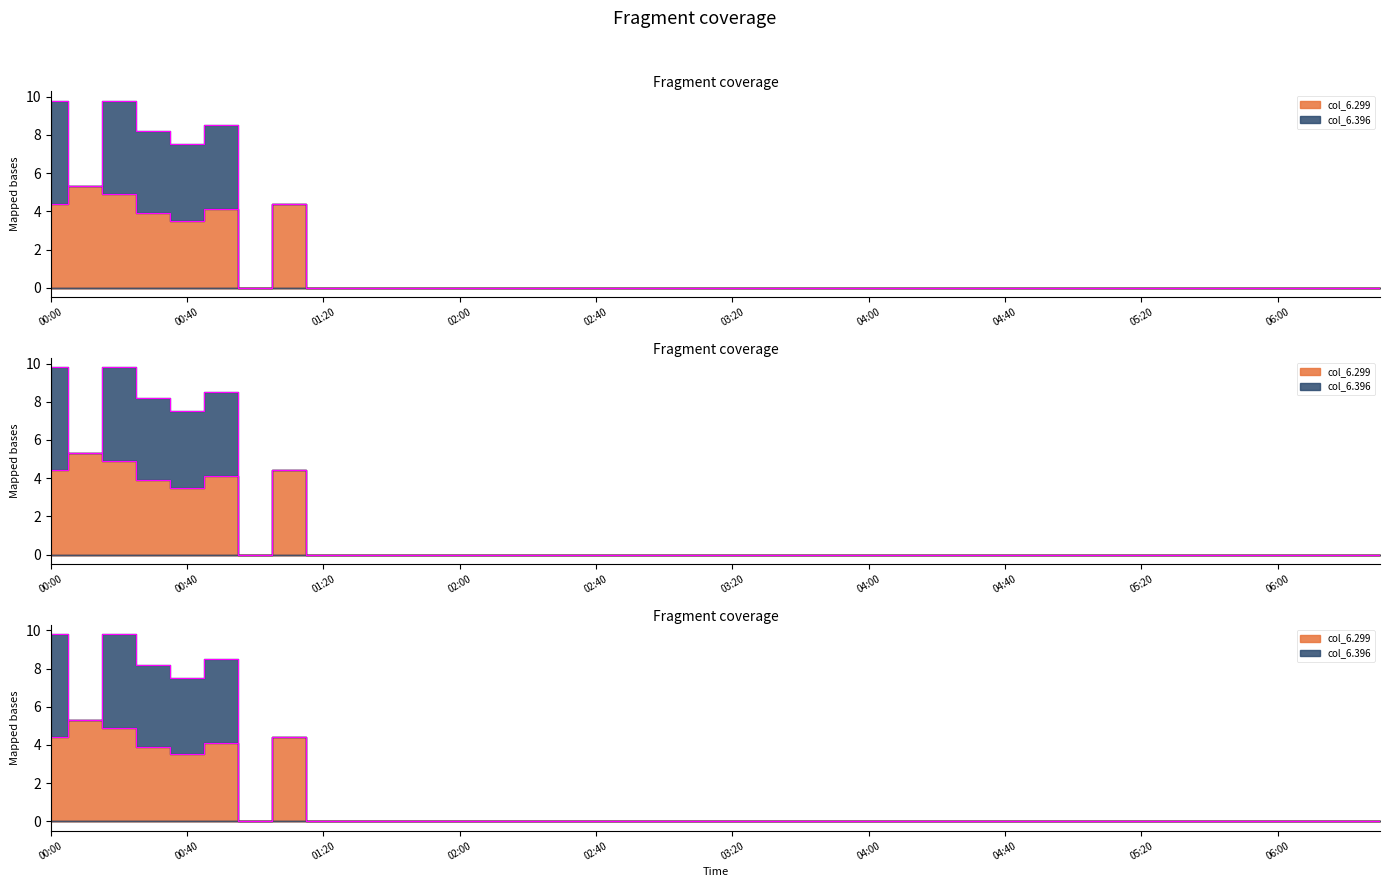

The chart shows a value of 2.2 at 2007/07/23 05:30. True or false?

False